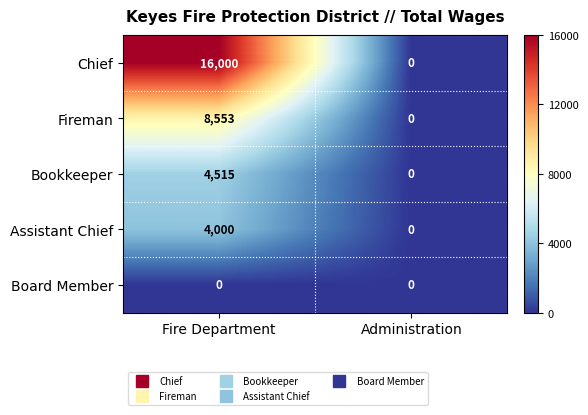

How many categories are shown in the chart?

2